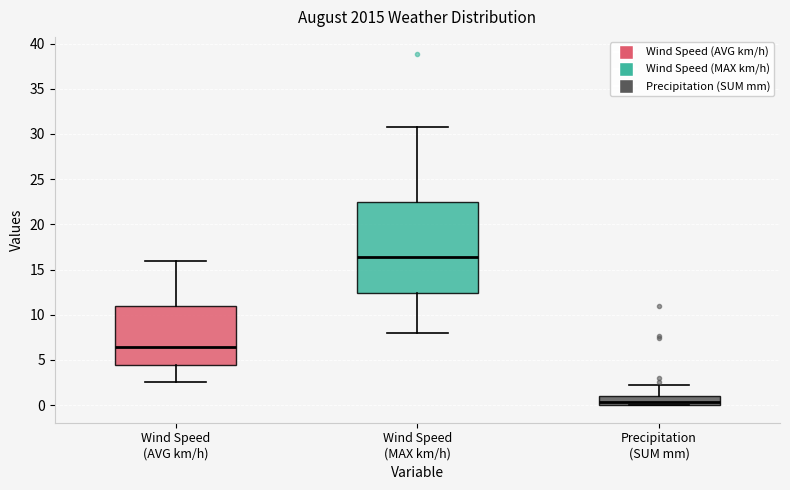

Which box has the lowest median line?

Precipitation (SUM mm)